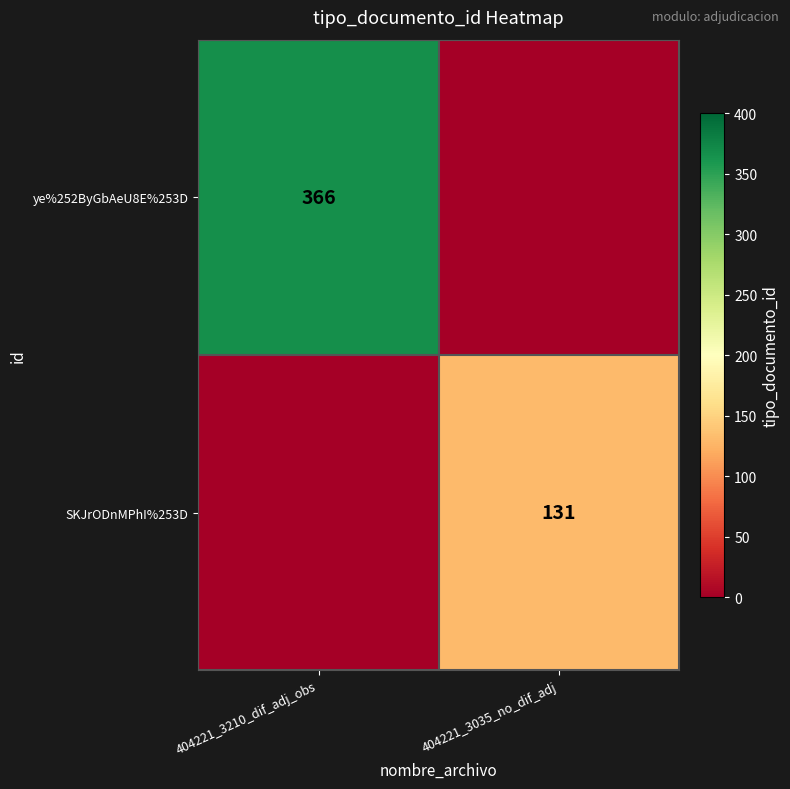

True or false: SKJrODnMPhI%253D has a value of 131 at 404221_3035_no_dif_adj.

True